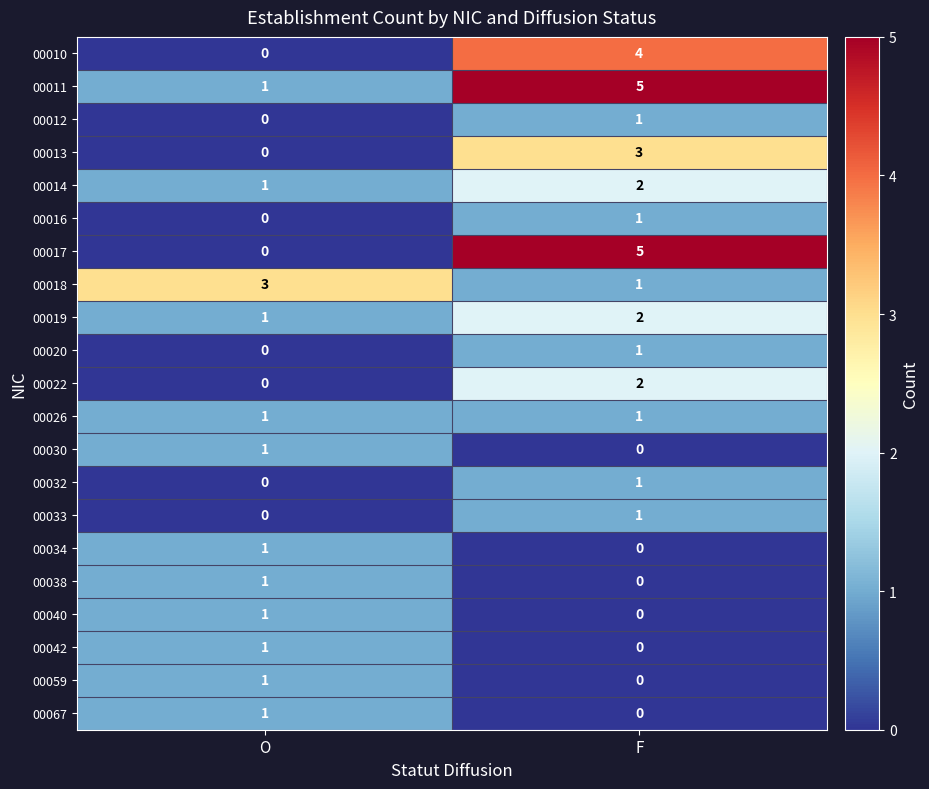

How many series are shown in this chart?

21